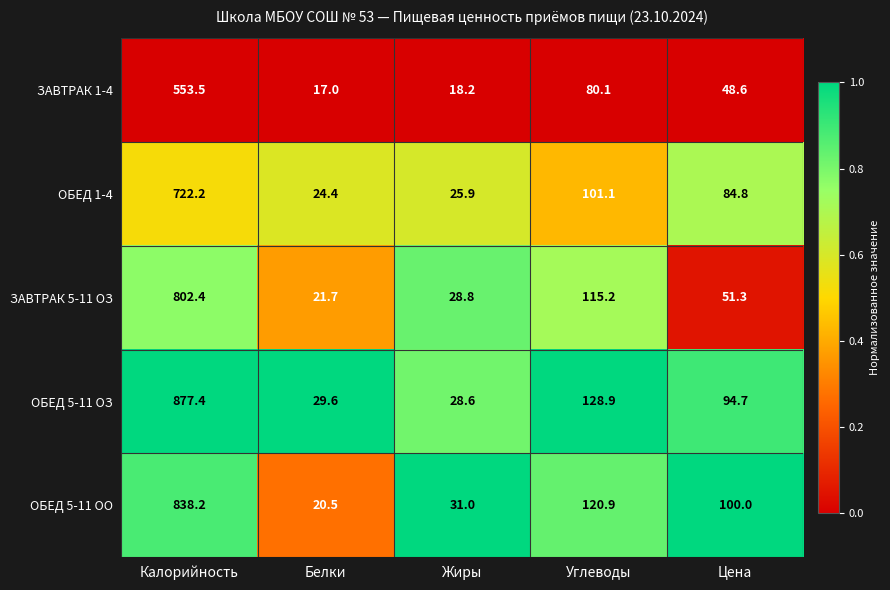

What is the difference between the highest and lowest values at Белки?

12.6